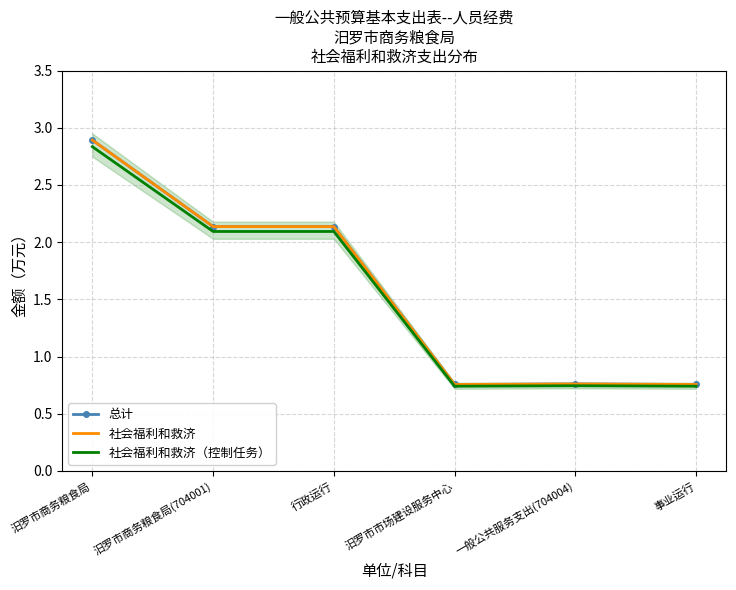

Which series has the largest total across all categories?

总计